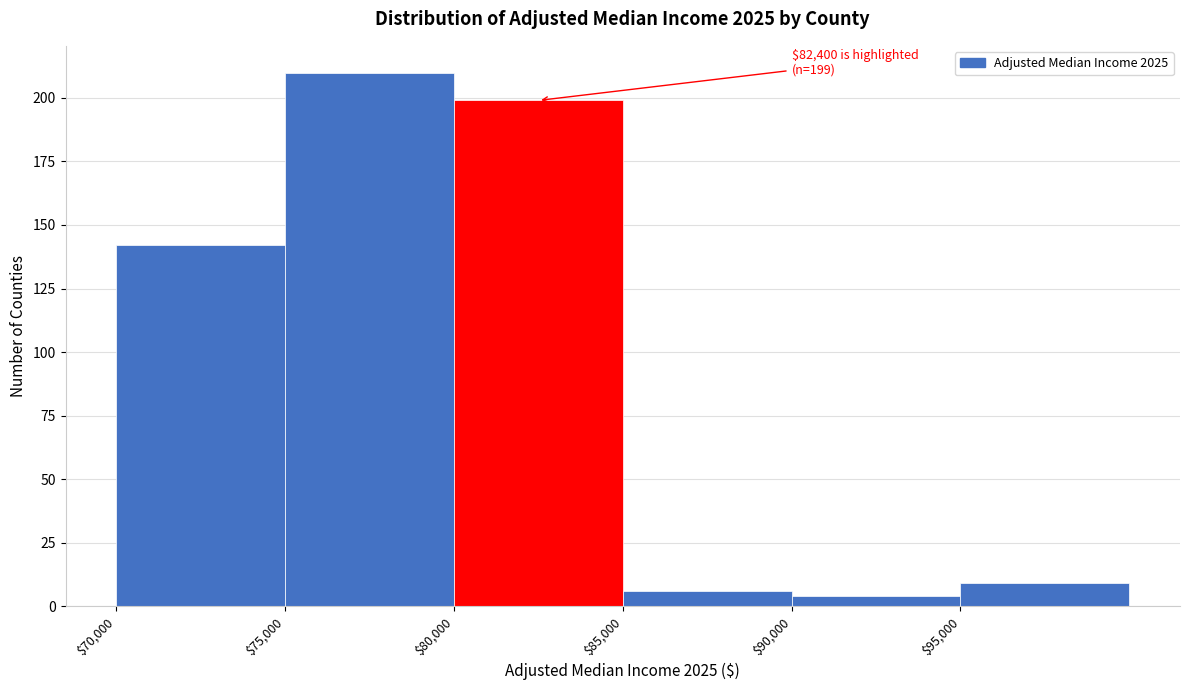

Over which range of the x-axis is the bar tallest?

75000 to 80000